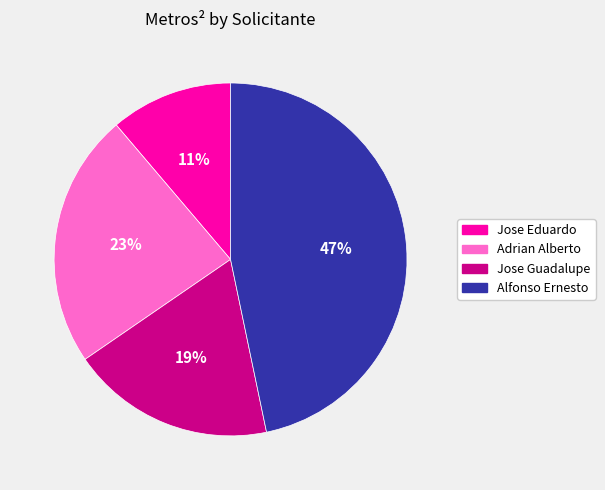

To the nearest percent, what is the difference between the largest and smallest slice percentages?

36%